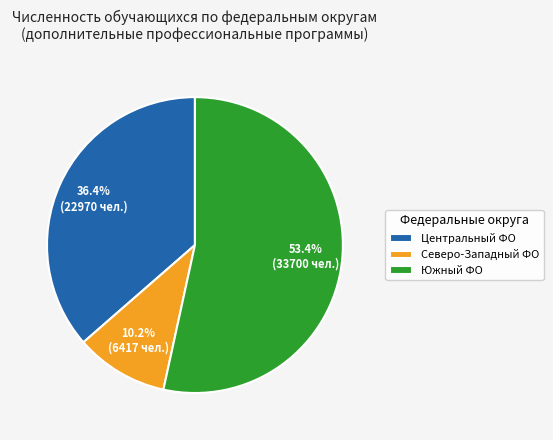

How many slices are in this pie chart?

3